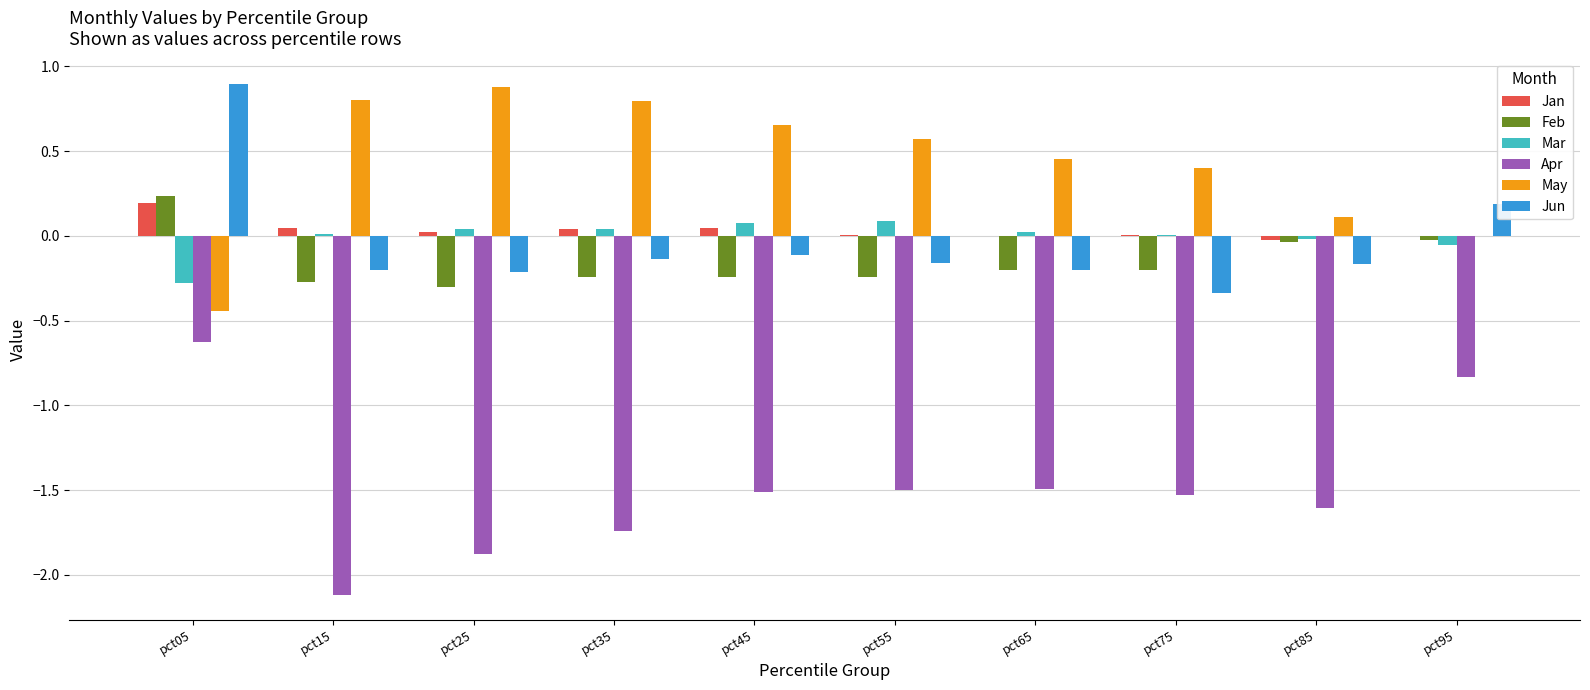

Which category has the highest value in the Apr series?

pct05